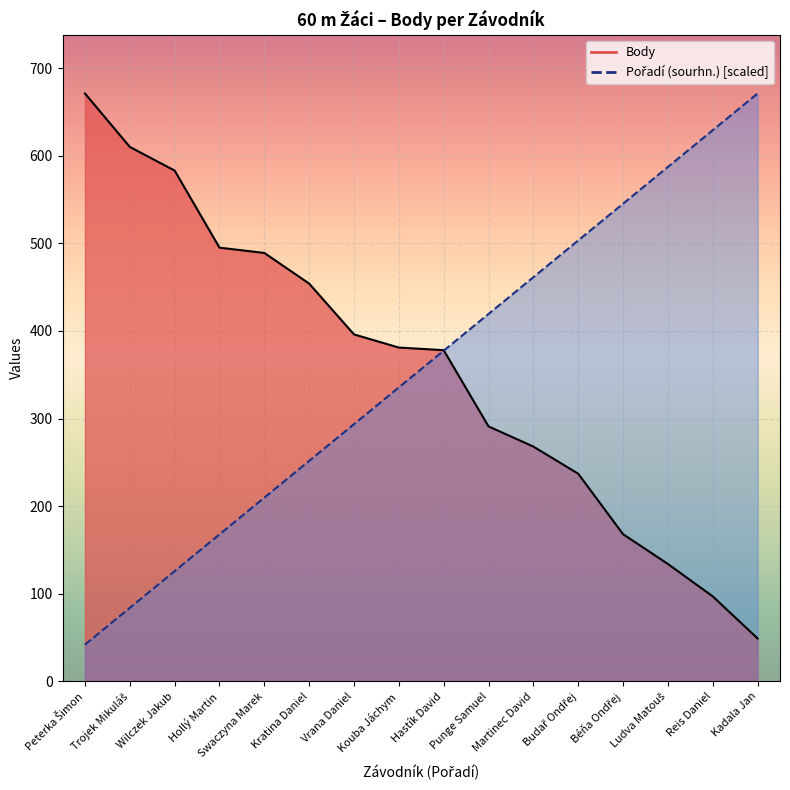

What is the greatest value displayed?

671.0